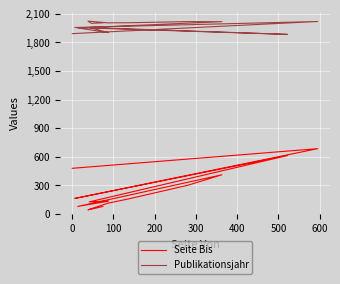

What is the difference between the maximum and minimum values in the Publikationsjahr series?

139